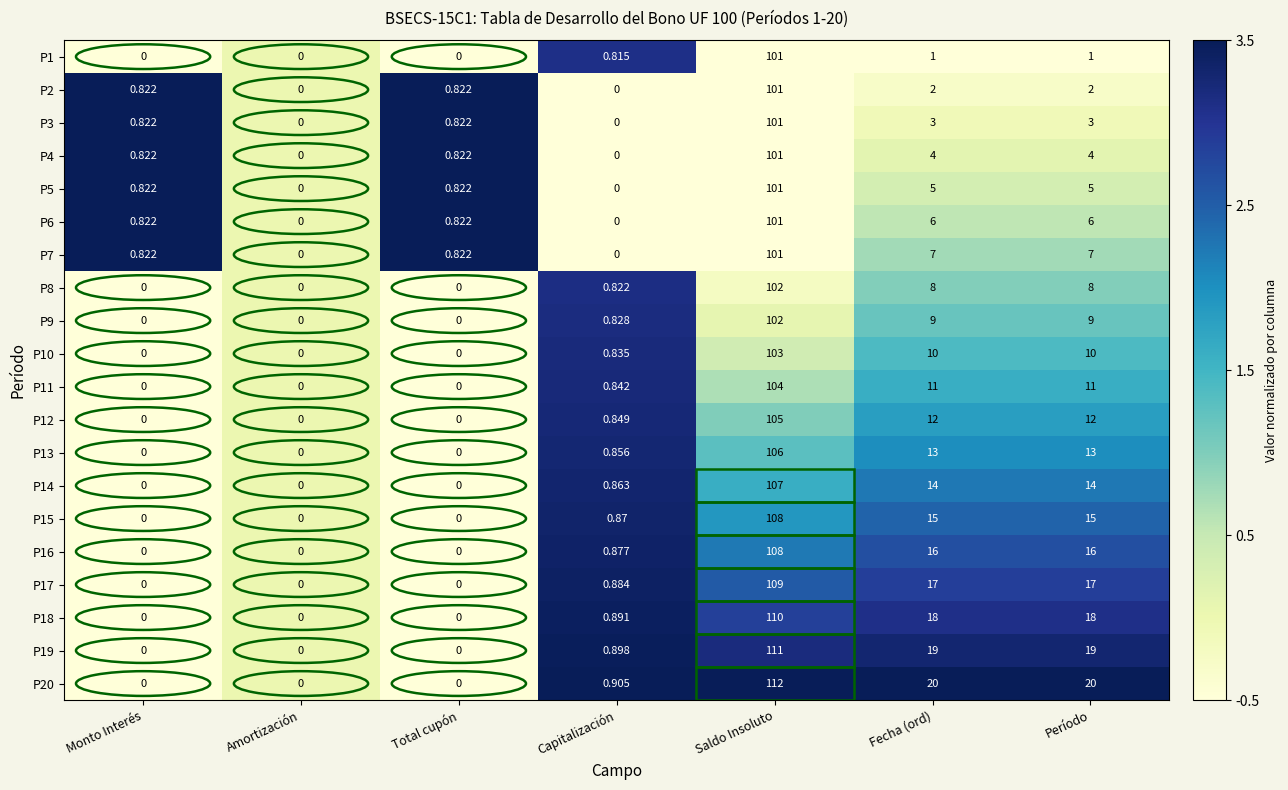

Which category has the highest value across all series?

Saldo Insoluto